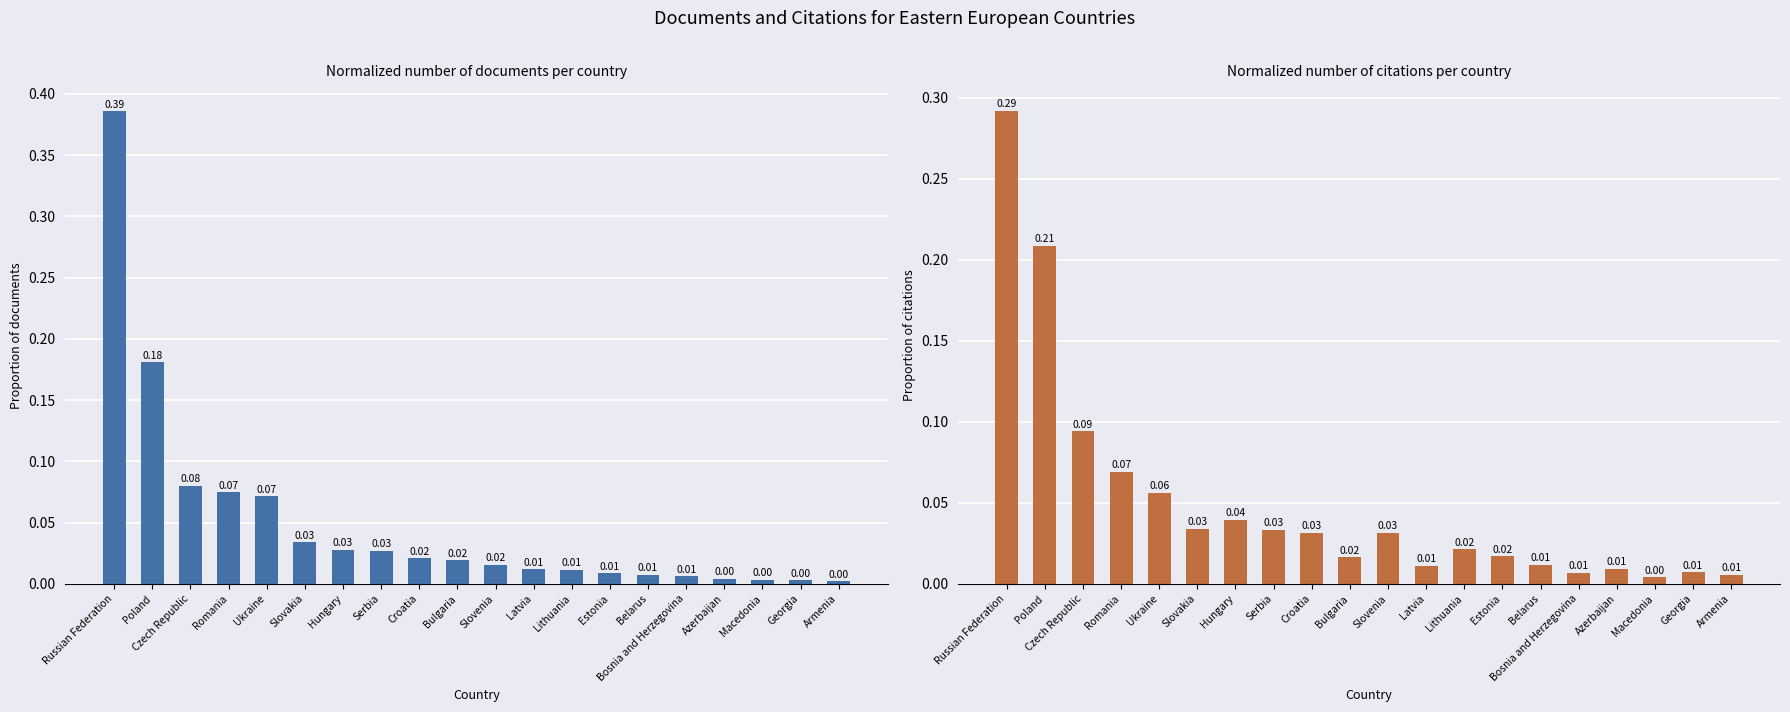

Reading left to right, list all the values displayed in this chart.

Documents: Russian Federation=0.4	Poland=0.2	Czech Republic=0.1	Romania=0.1	Ukraine=0.1	Slovakia=0.0	Hungary=0.0	Serbia=0.0	Croatia=0.0	Bulgaria=0.0	Slovenia=0.0	Latvia=0.0	Lithuania=0.0	Estonia=0.0	Belarus=0.0	Bosnia and Herzegovina=0.0	Azerbaijan=0.0	Macedonia=0.0	Georgia=0.0	Armenia=0.0
Citations: Russian Federation=0.3	Poland=0.2	Czech Republic=0.1	Romania=0.1	Ukraine=0.1	Slovakia=0.0	Hungary=0.0	Serbia=0.0	Croatia=0.0	Bulgaria=0.0	Slovenia=0.0	Latvia=0.0	Lithuania=0.0	Estonia=0.0	Belarus=0.0	Bosnia and Herzegovina=0.0	Azerbaijan=0.0	Macedonia=0.0	Georgia=0.0	Armenia=0.0